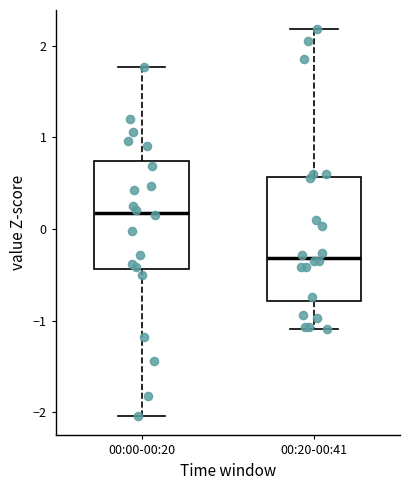

Where does the lower whisker of the box for 00:00-00:20 end on the y-axis? The values are not printed on the chart, so give them approximately, as read against the axis.

-2.0